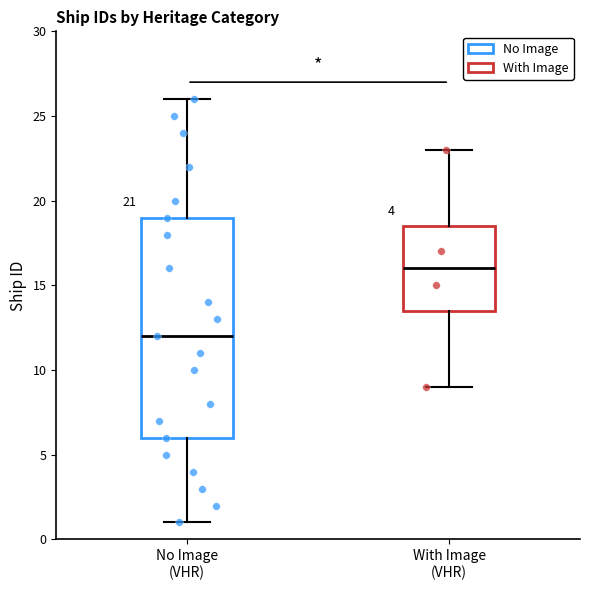

Where is the lower edge of the box for With Image (VHR) on the y-axis? The values are not printed on the chart, so give them approximately, as read against the axis.

13.5